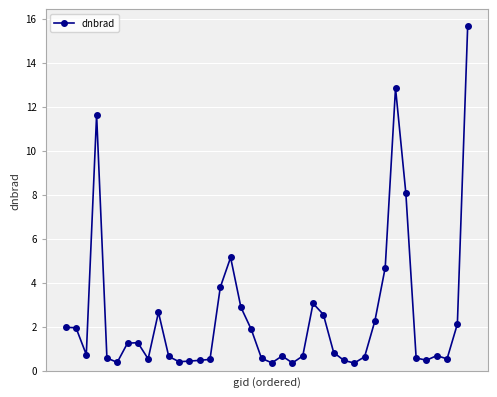

What is the average value?

2.4